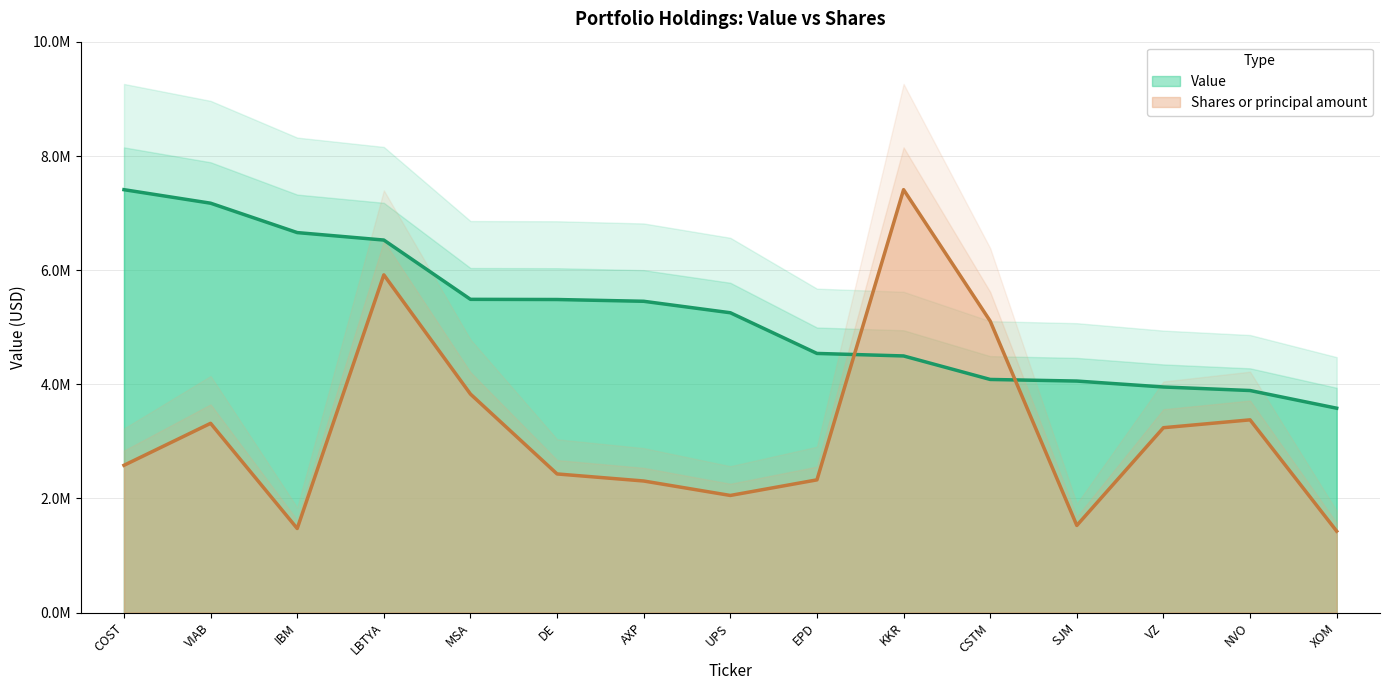

What is the label of the 11th point from the left?

CSTM